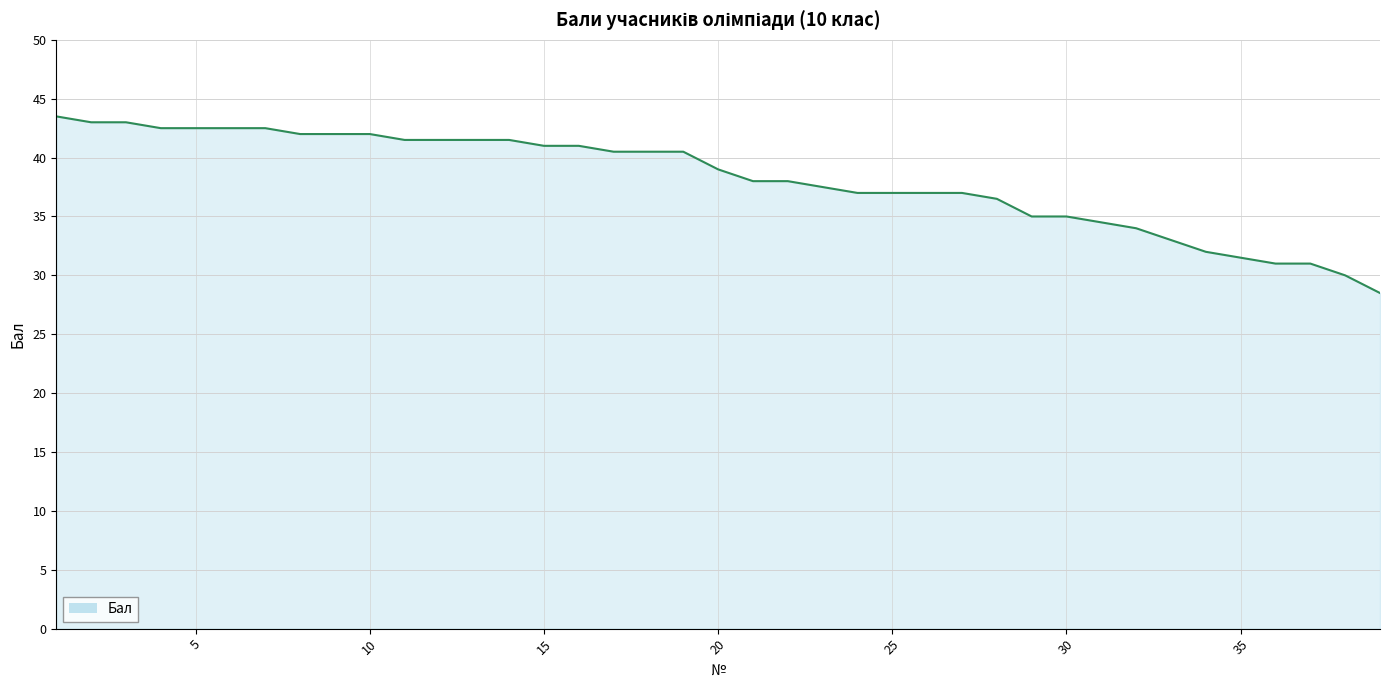

What is the difference between the maximum and minimum values?

15.0